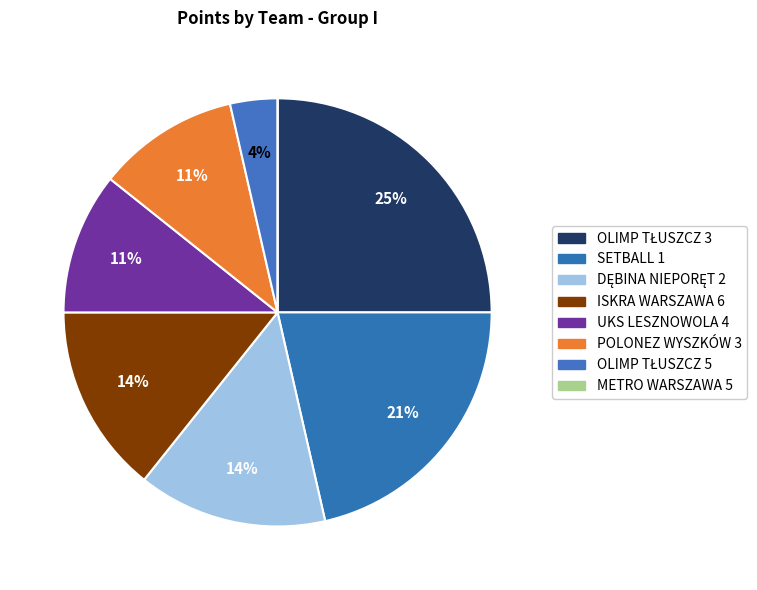

How many segments does this pie chart have?

8